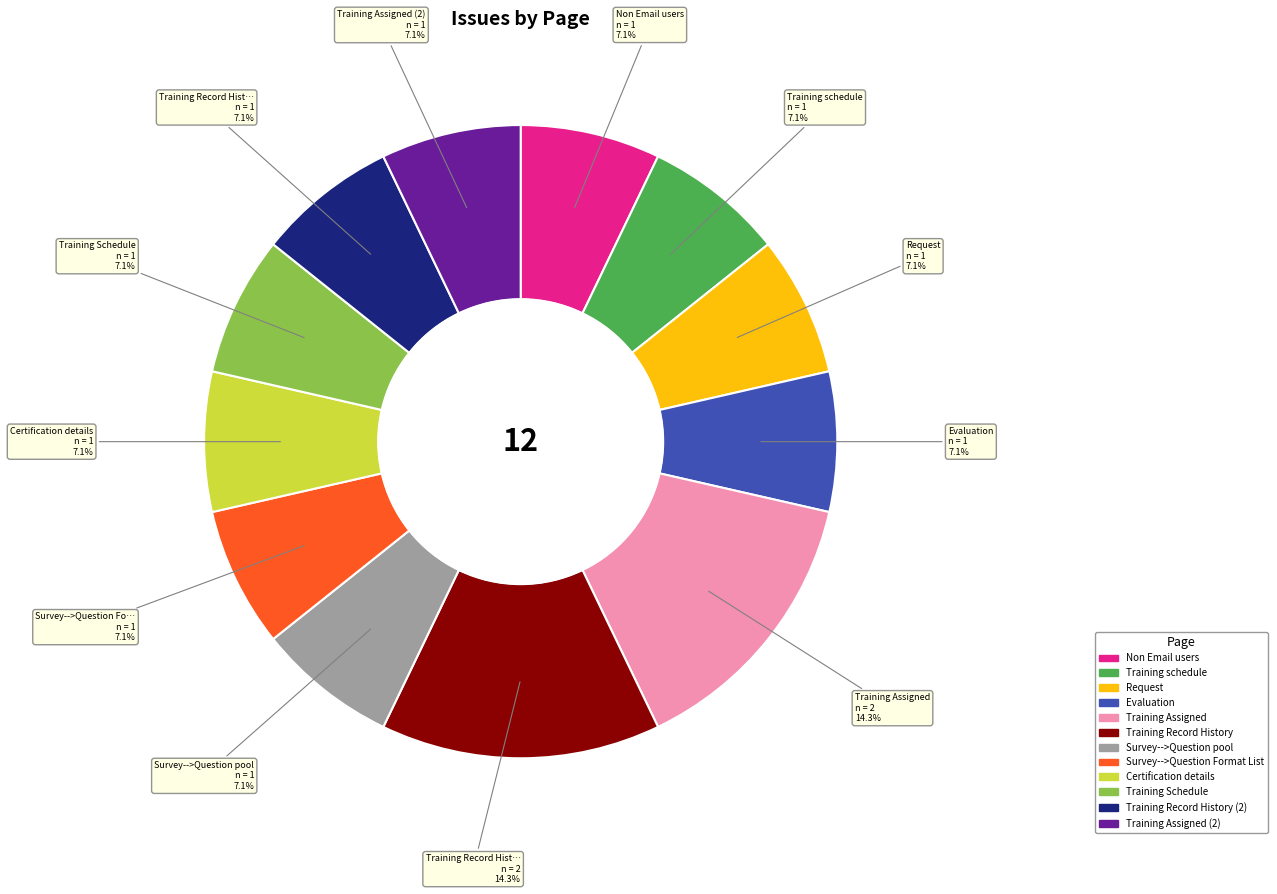

Is there any slice that represents more than half of the pie?

No